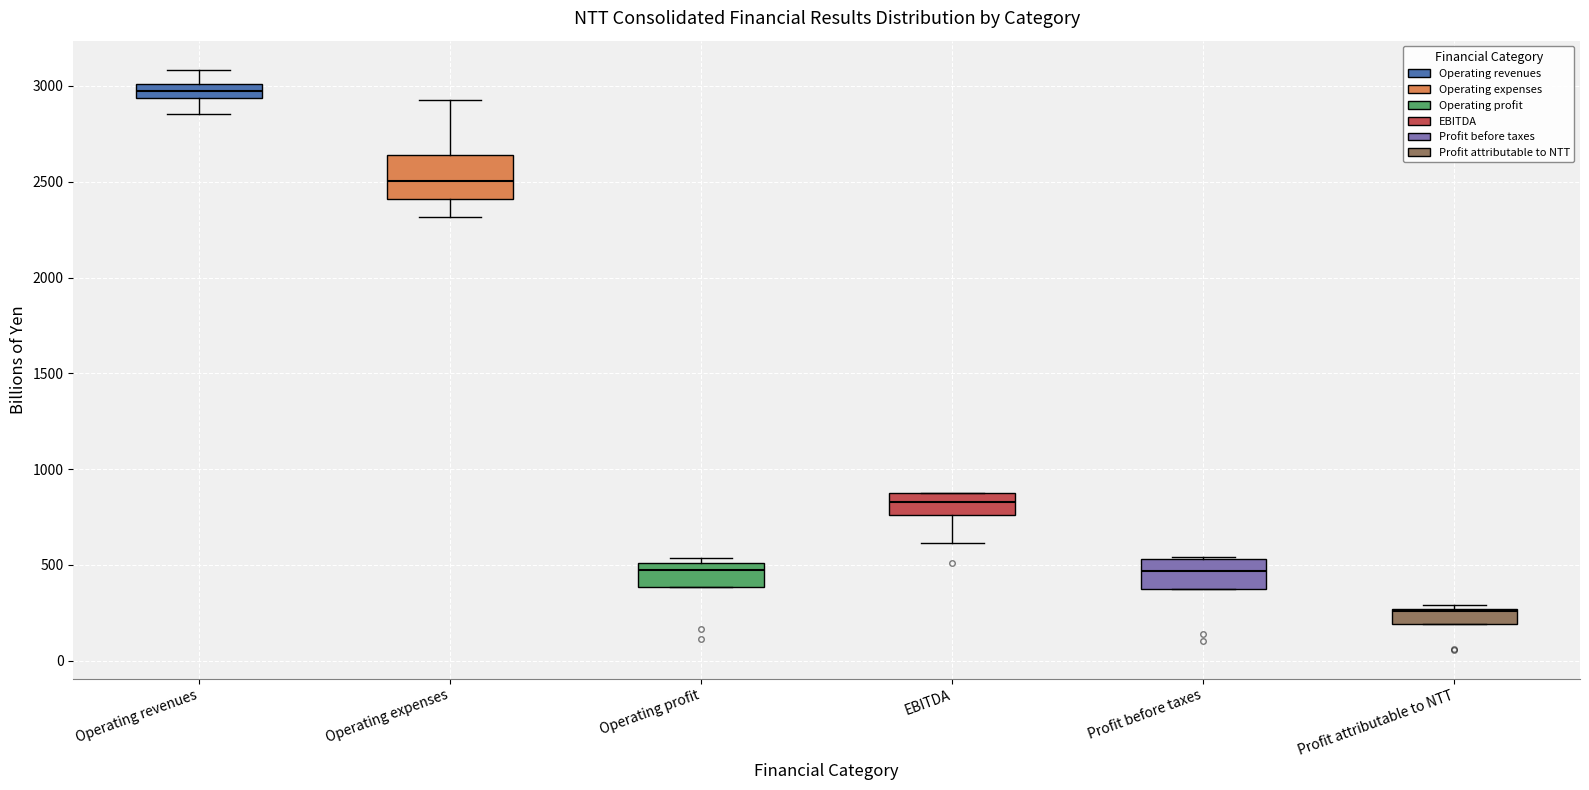

Which box's median line is the highest?

Operating revenues